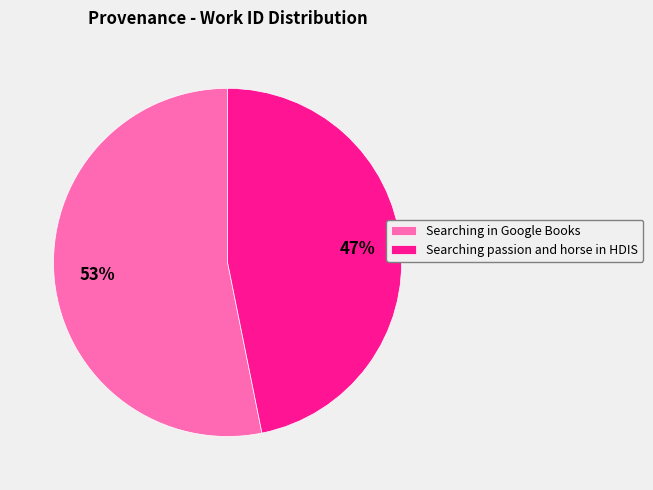

Do Searching in Google Books and Searching passion and horse in HDIS together represent more than half of the pie?

Yes